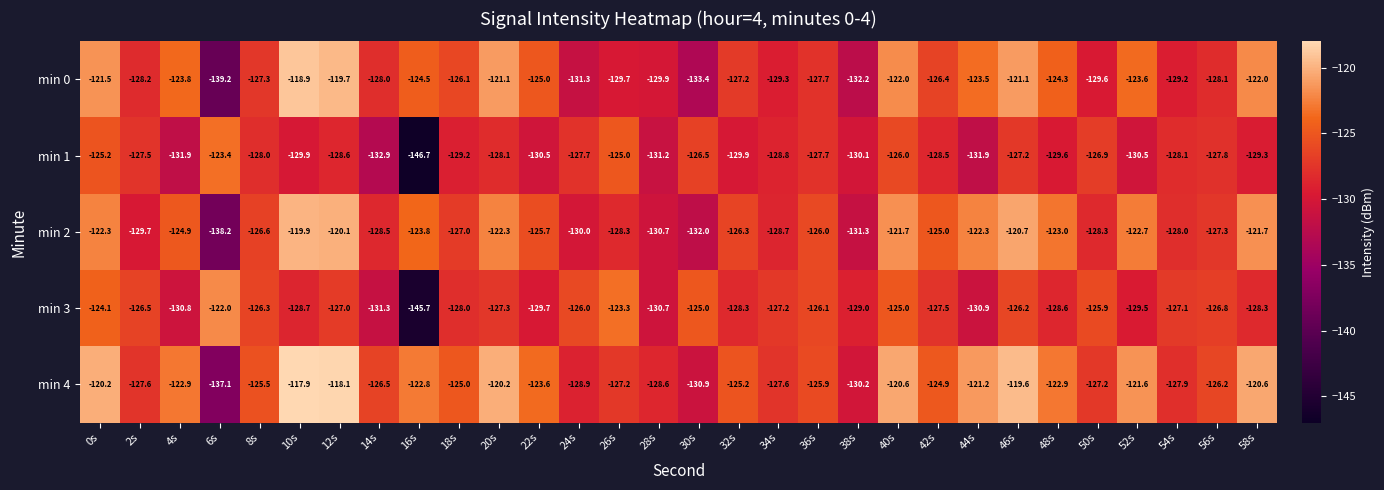

At 0s, list the series in order from smallest to largest.

min 1, min 3, min 2, min 0, min 4